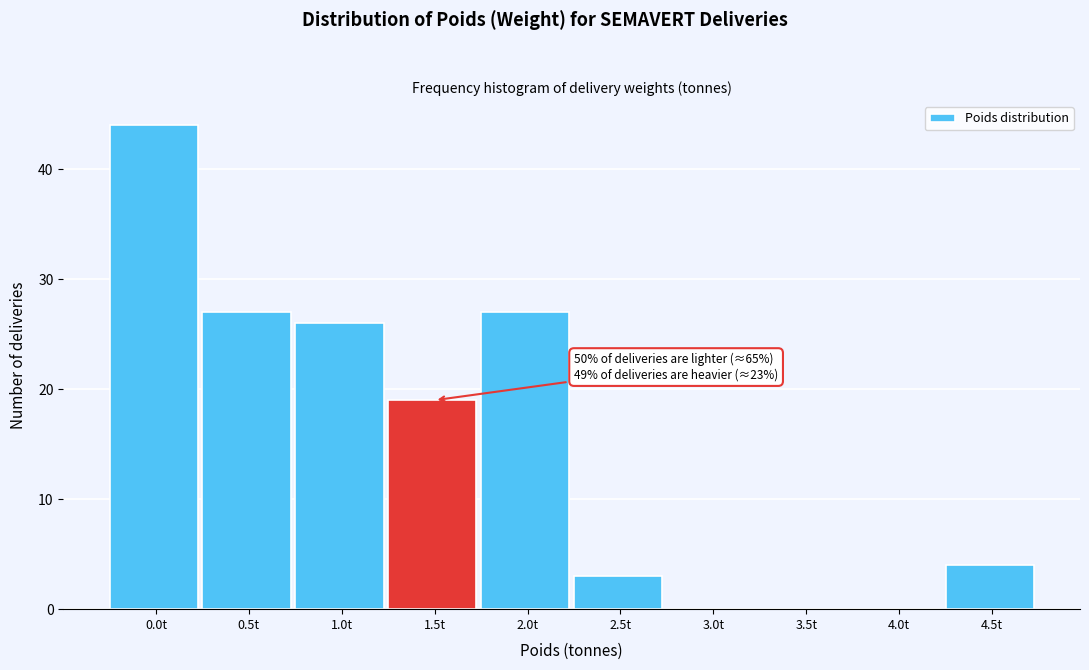

Reading left to right, transcribe all the data shown in this chart.

0.0t=44	0.5t=27	1.0t=26	1.5t=19	2.0t=27	2.5t=3	3.0t=0	3.5t=0	4.0t=0	4.5t=4